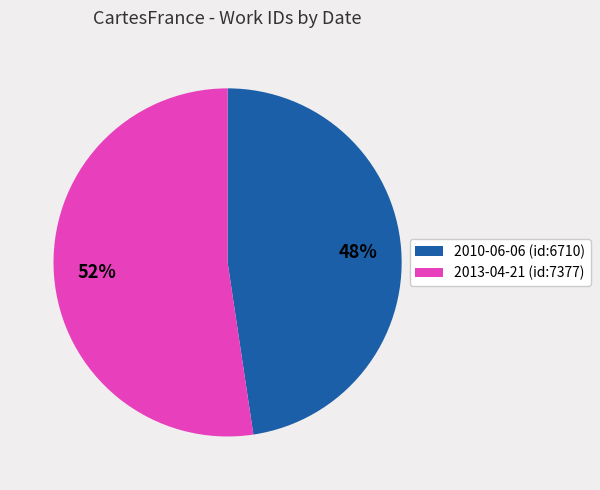

What percentage is the 2013-04-21 slice, to the nearest percent?

52%